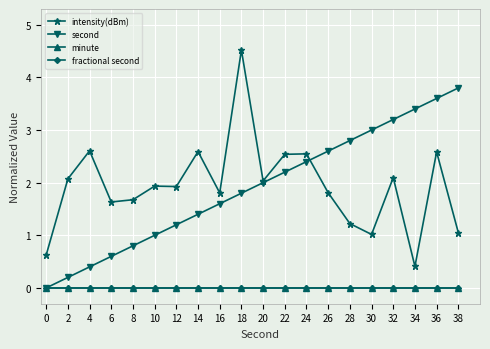

What is the maximum value for second?

3.8